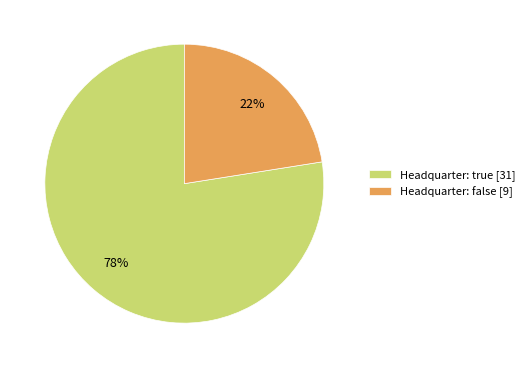

Between Headquarter: false [9] and Headquarter: true [31], which is larger?

Headquarter: true [31]